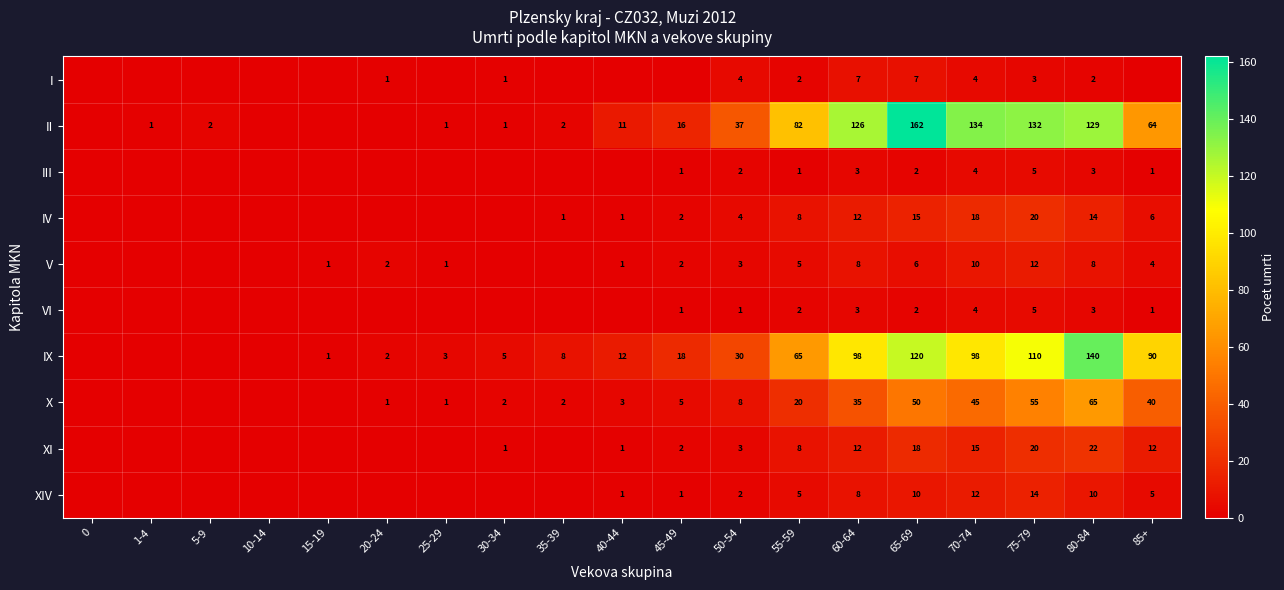

Is the value of VI at 50-54 greater than the value of XIV at 55-59?

No